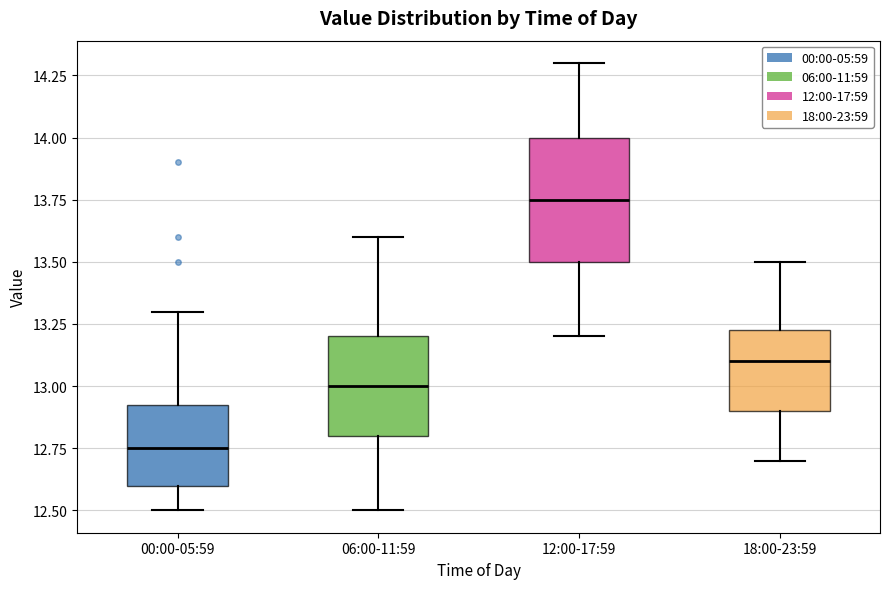

Which box's median line is the highest?

12:00-17:59